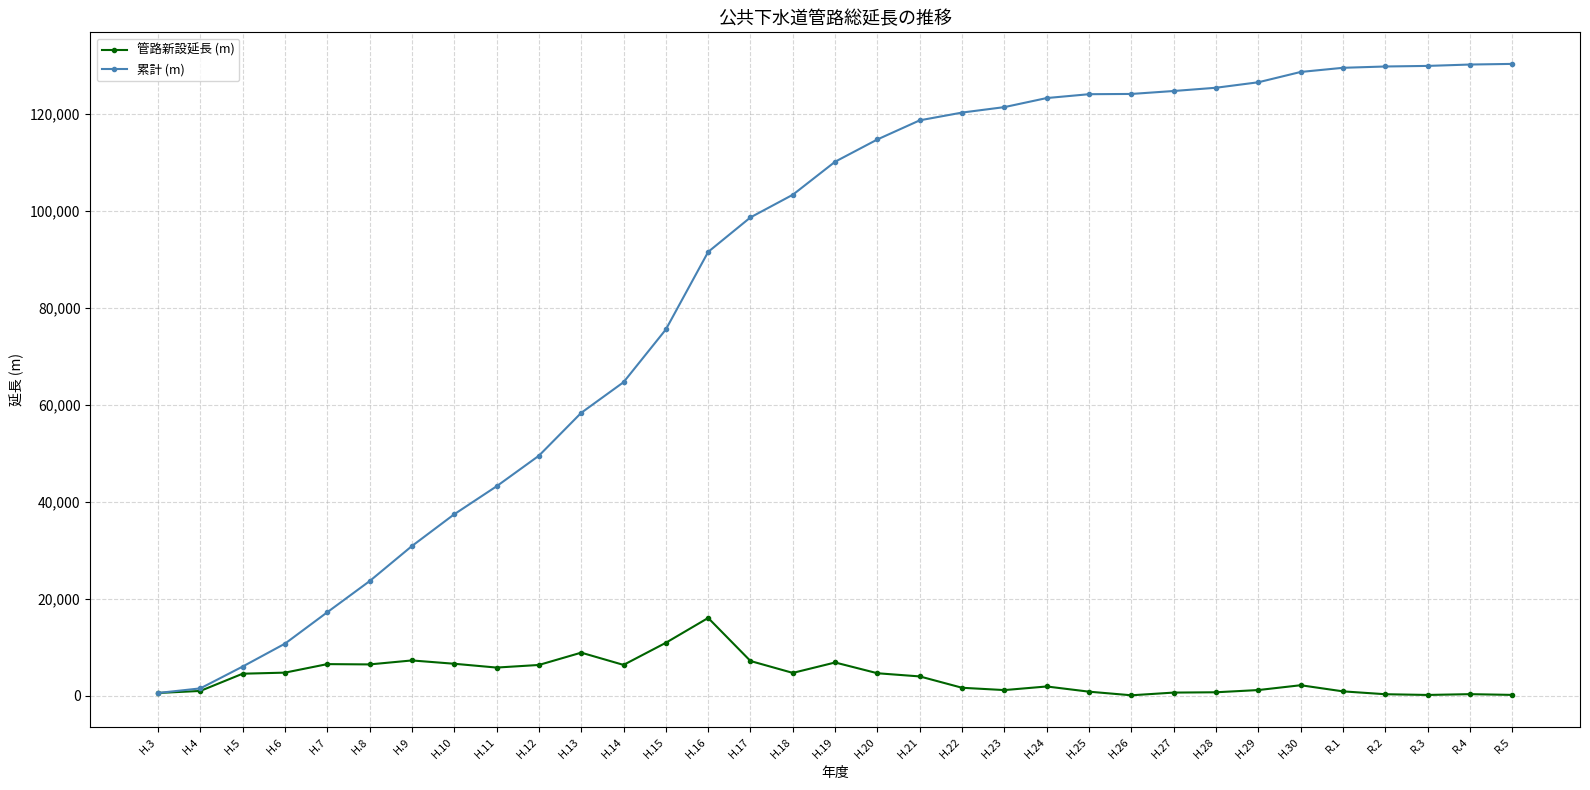

Which series has the largest total across all categories?

累計 (m)